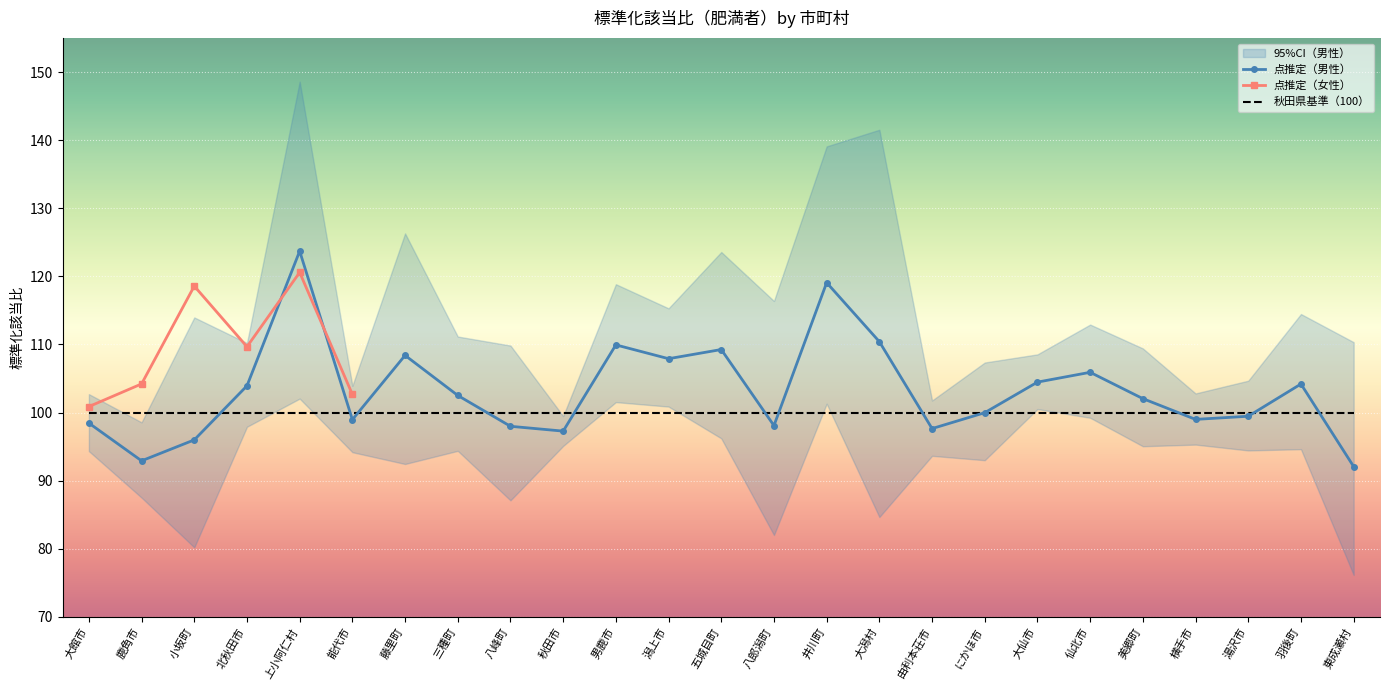

What is the difference between the 95%下限（男性） values at 三種町 and 東成瀬村?

18.2